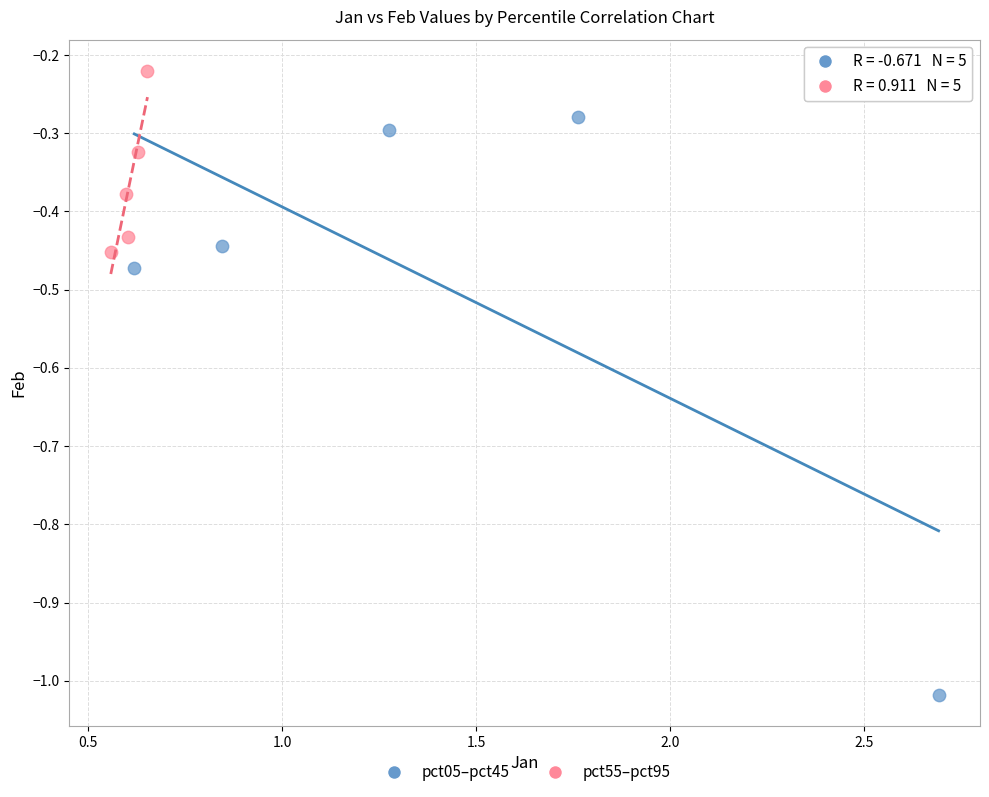

Which series contains the lowest Y value?

pct05–pct45